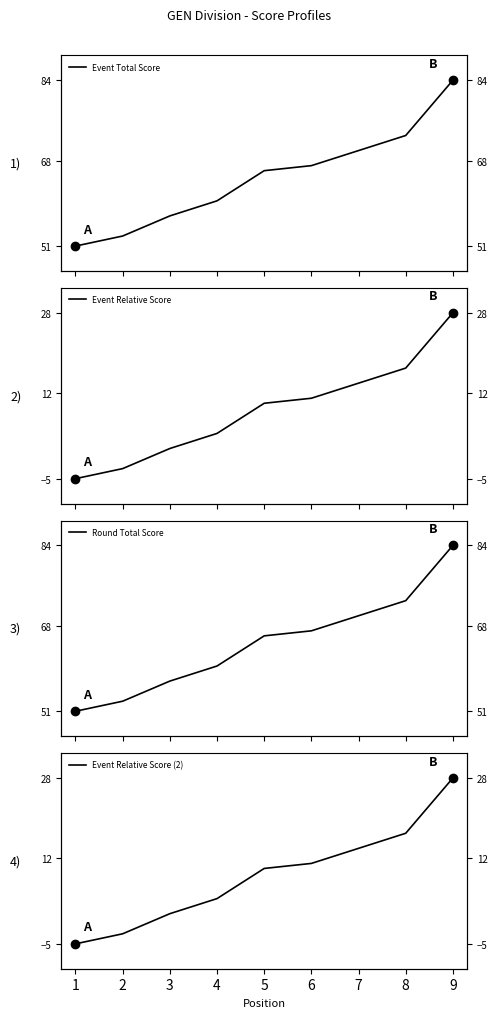

Rank the categories by Event Relative Score value from highest to lowest.

9, 8, 7, 6, 5, 4, 3, 2, 1